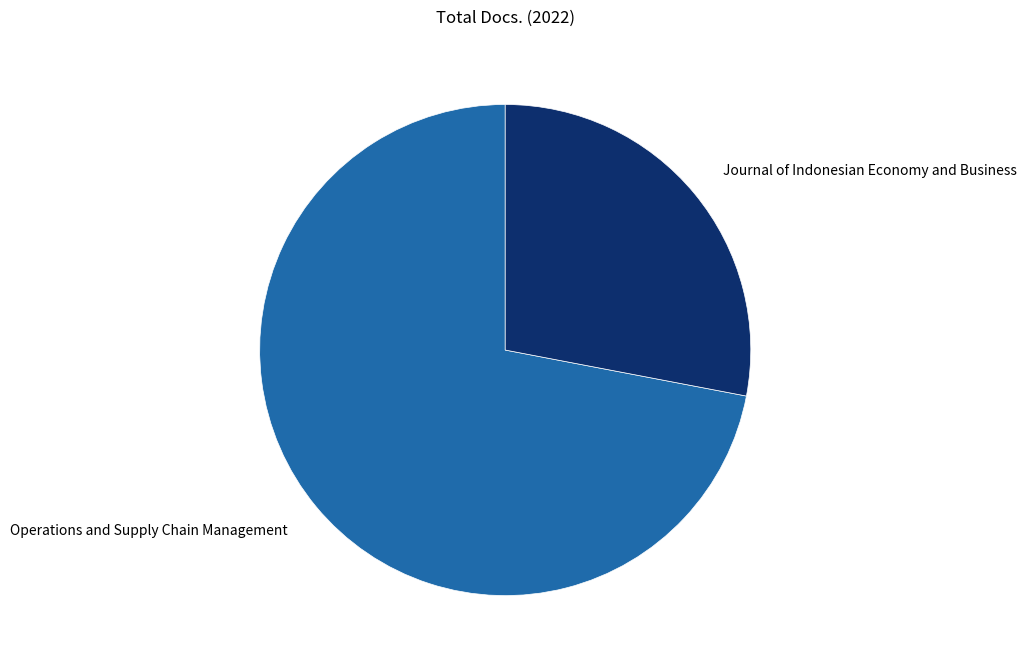

Does any single category account for the majority?

Yes